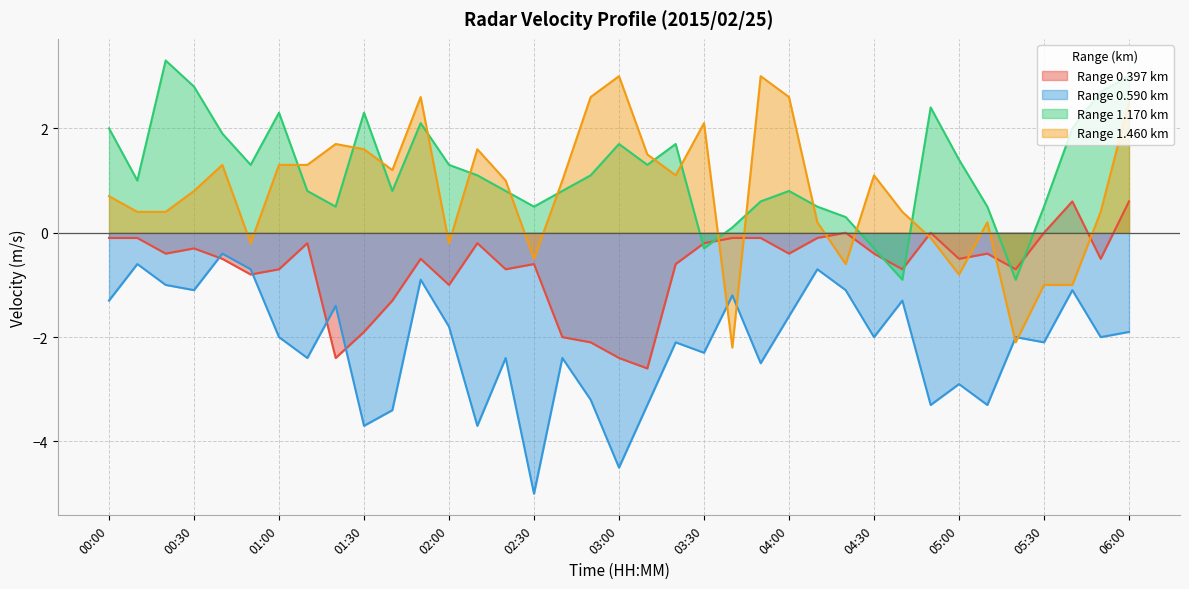

What are all the series names shown in the legend?

Range 0.397 km, Range 0.590 km, Range 1.170 km, Range 1.460 km